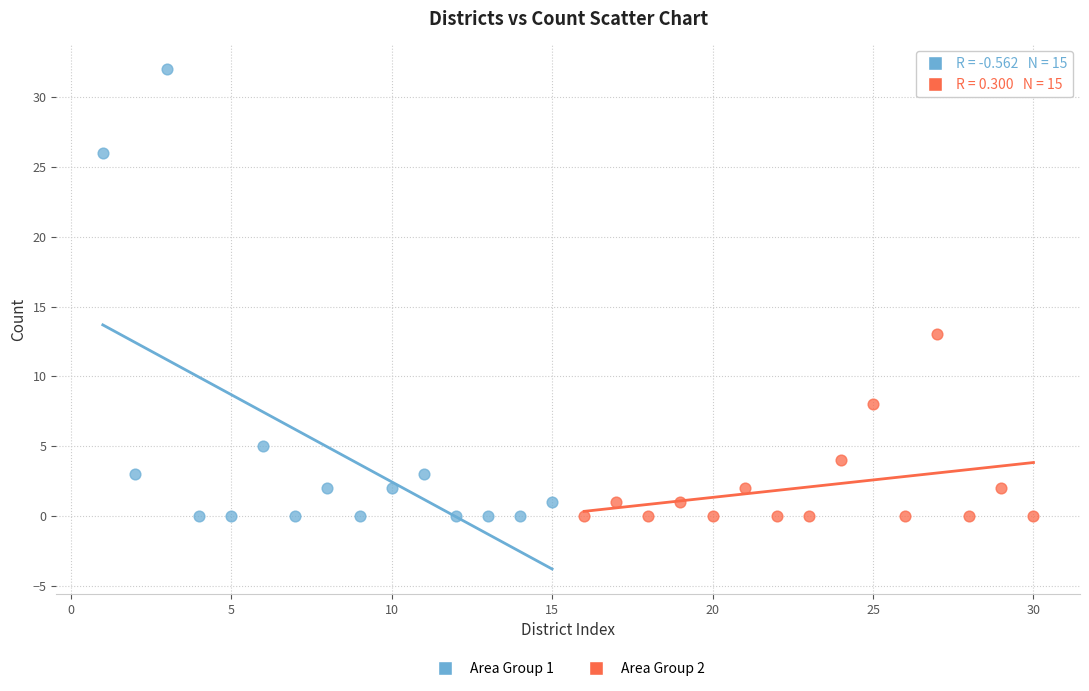

Which series has the largest Y range (max minus min)?

Area Group 1